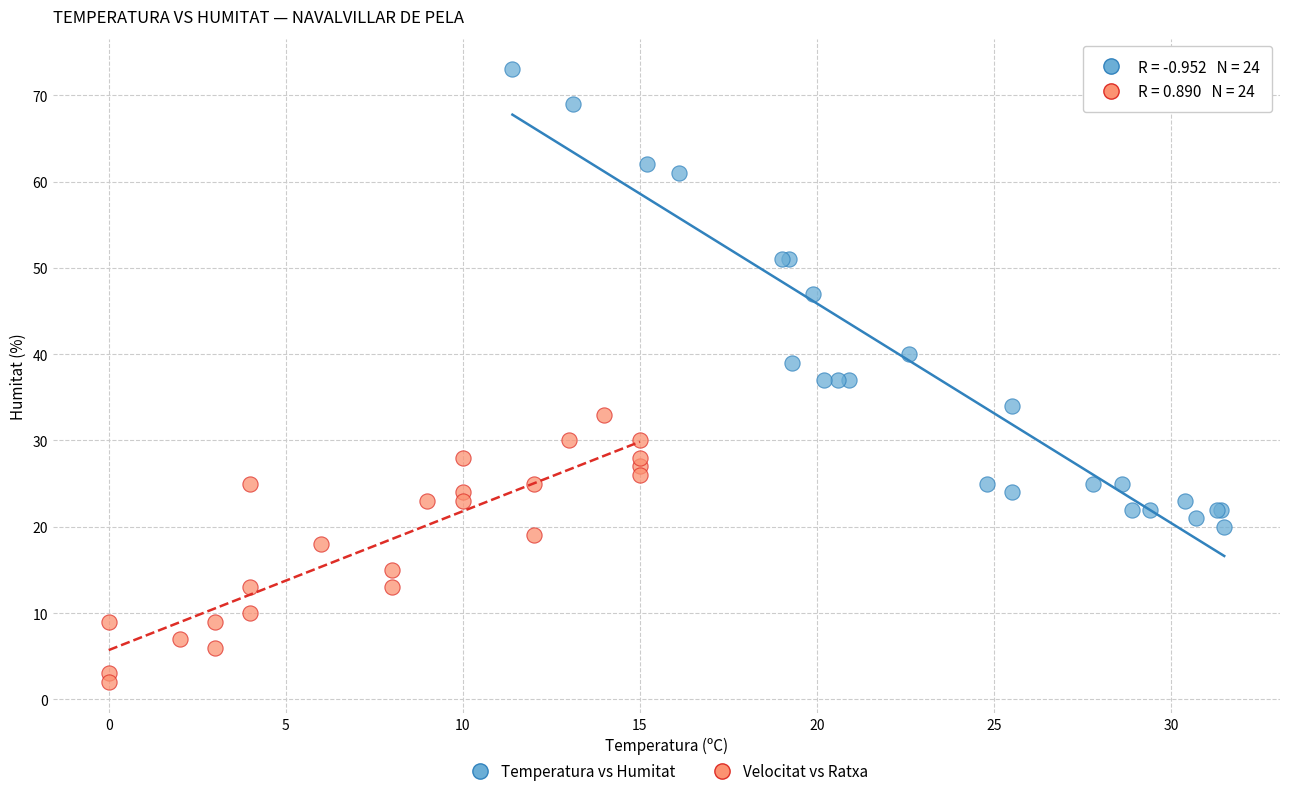

Which series contains the lowest Y value?

Velocitat vs Ratxa